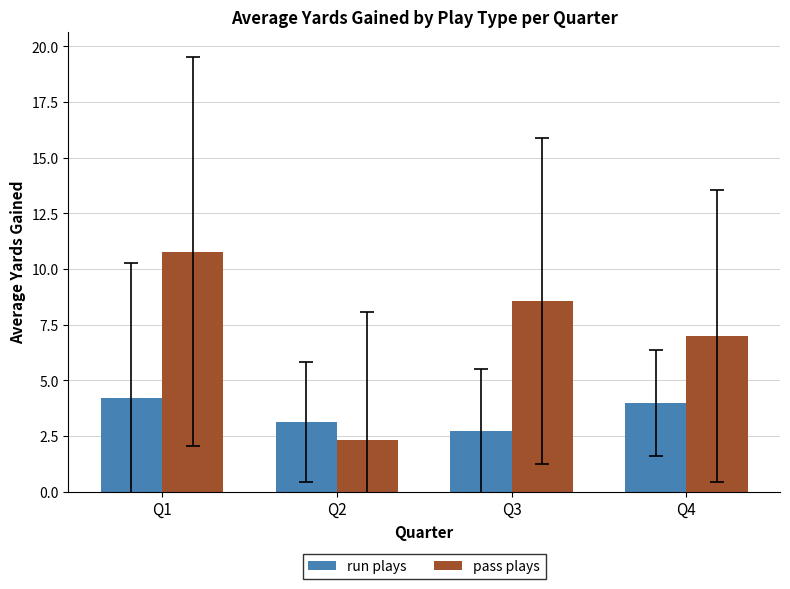

How many bars are there in total?

8